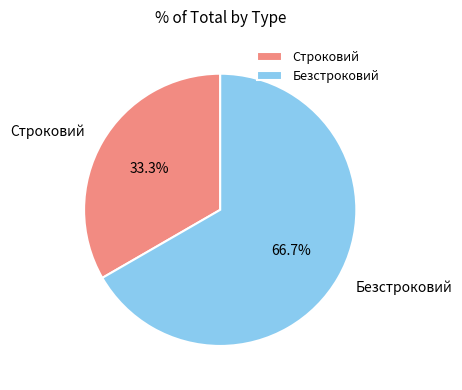

Rank the categories by value from highest to lowest.

Безстроковий, Строковий